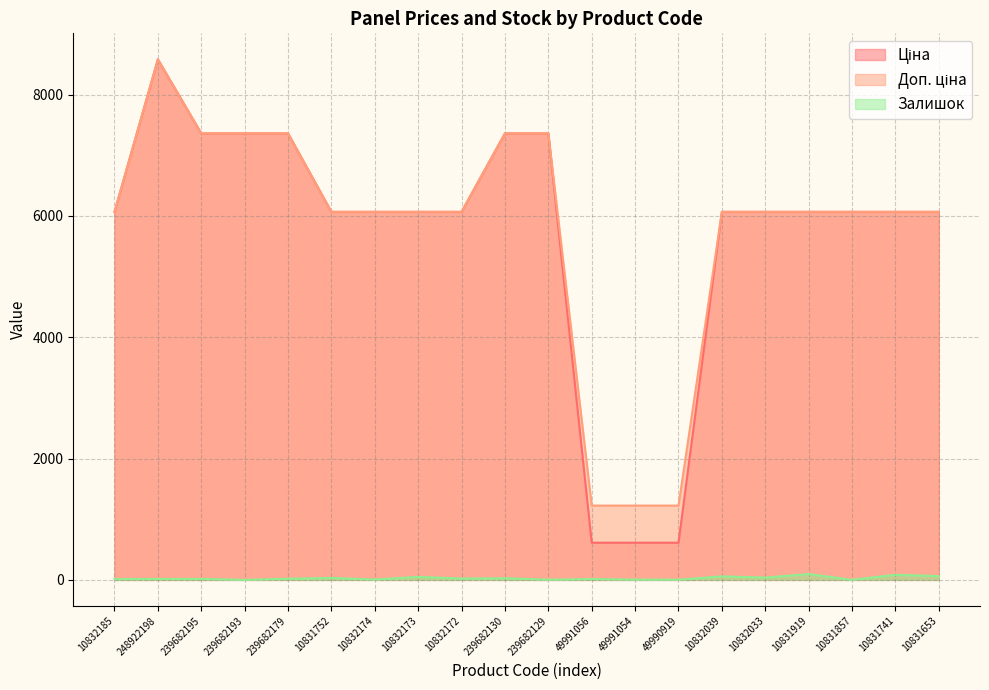

Is it true that Ціна equals 2918.3 at 10832033?

False